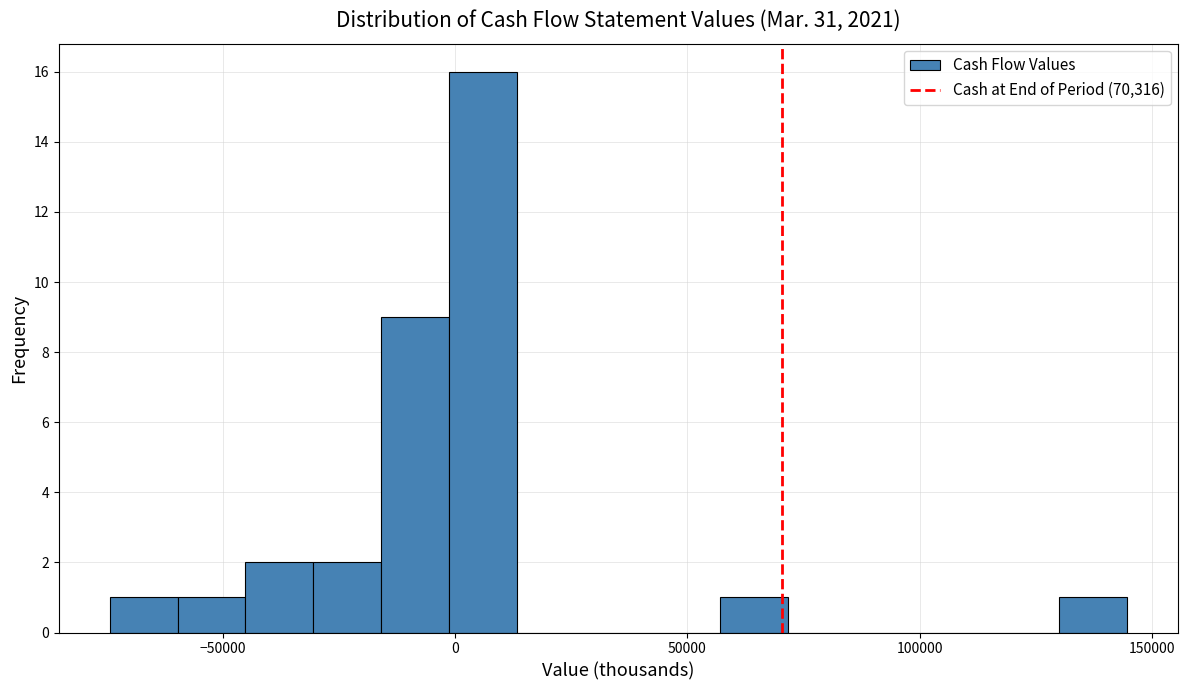

Read against the x-axis, roughly where is the centre of the tallest bar?

5000